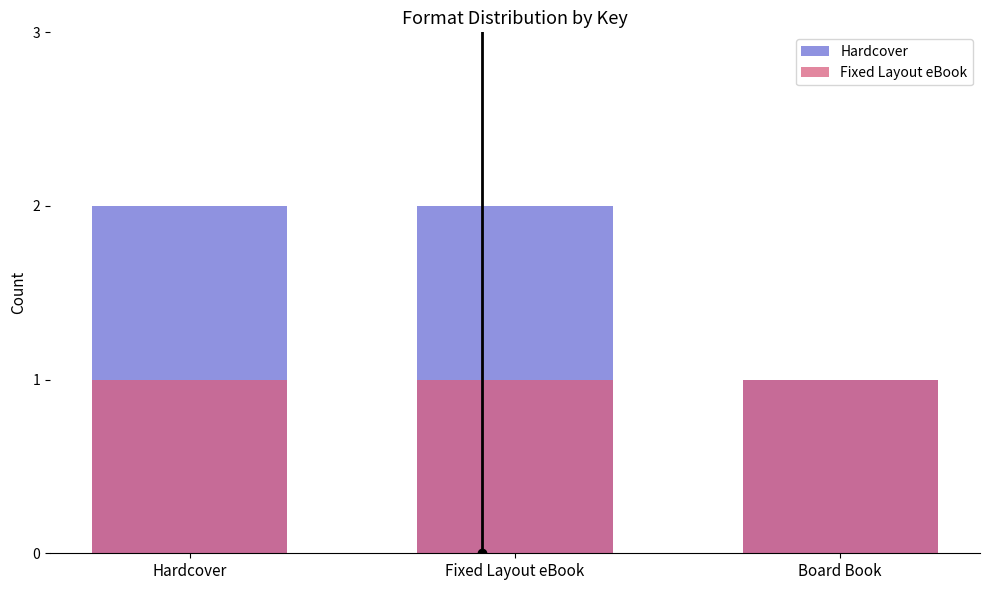

Which label corresponds to the smallest value in the chart?

Board Book